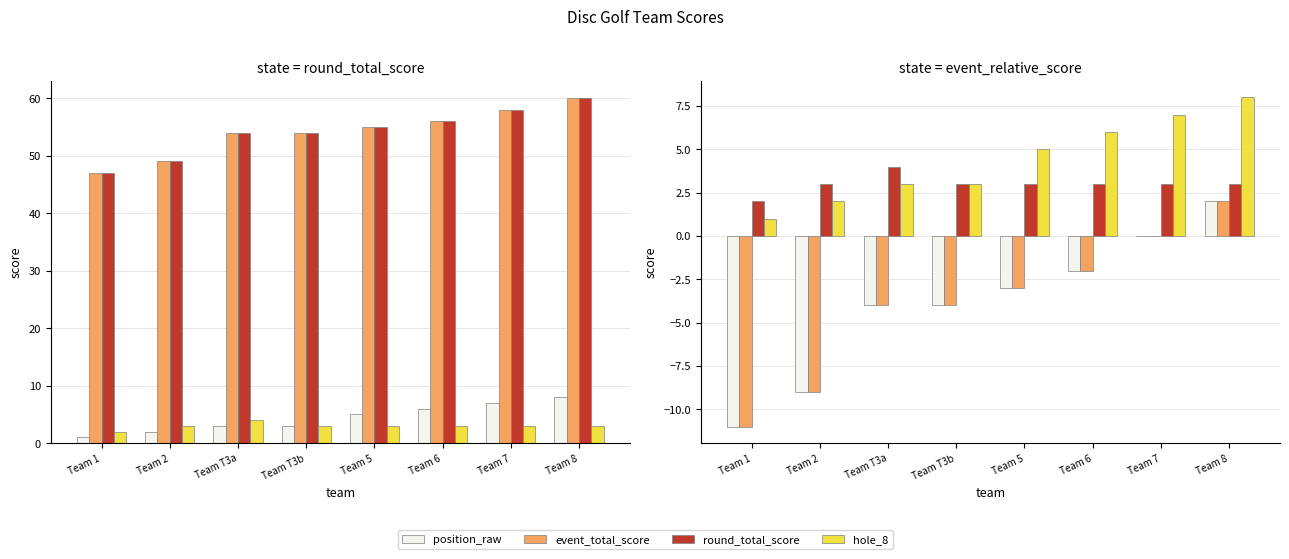

At which label does round_total_score reach its minimum?

Team 1